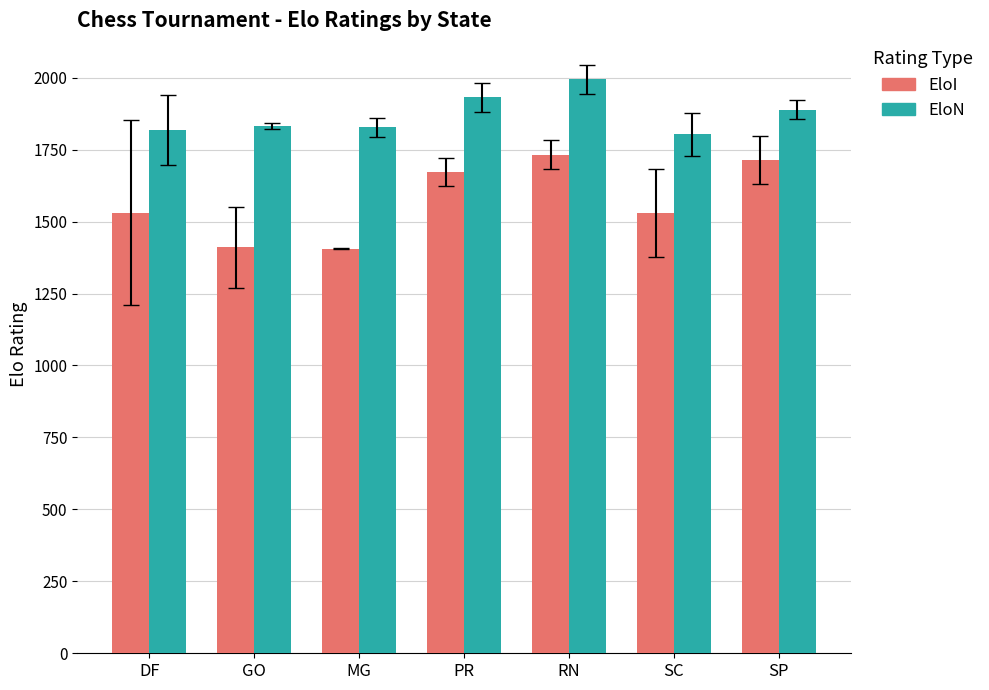

What is the label of the 3rd bar from the left?

MG